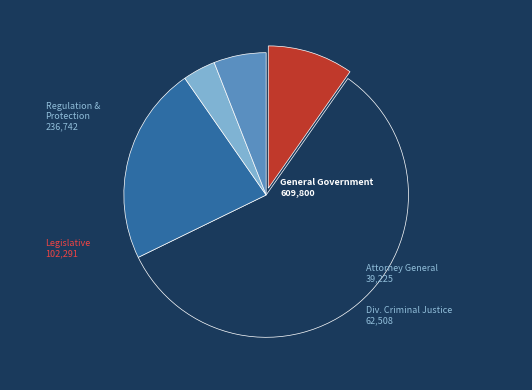

Is there a majority slice in this chart?

Yes